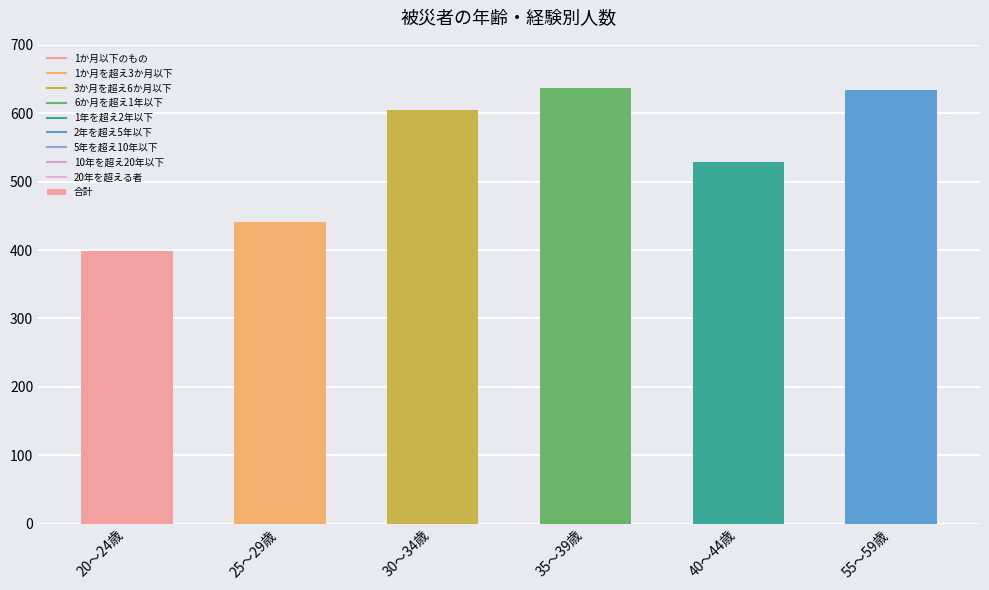

Reading left to right, what are all the values shown in this chart?

20～24歳=398	25～29歳=441	30～34歳=605	35～39歳=637	40～44歳=529	55～59歳=634